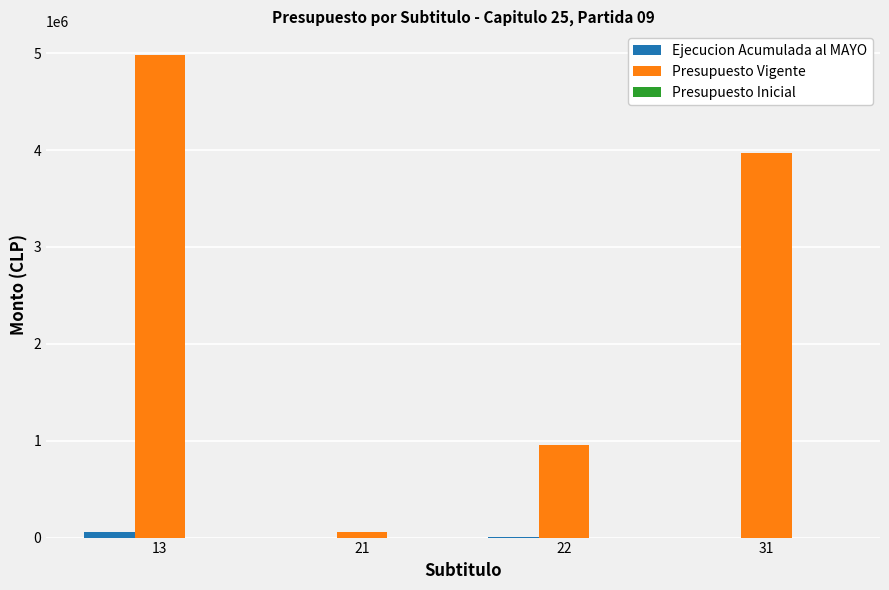

Between 21 and 22, which series saw the biggest shift?

Presupuesto Vigente